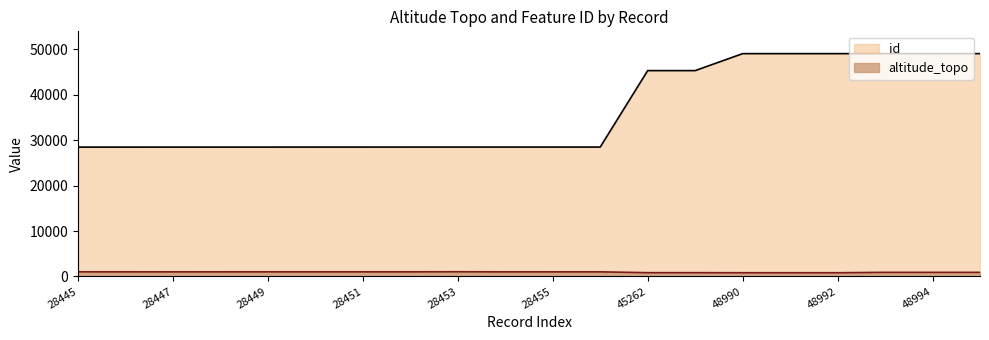

What position from the right is 48991?

5